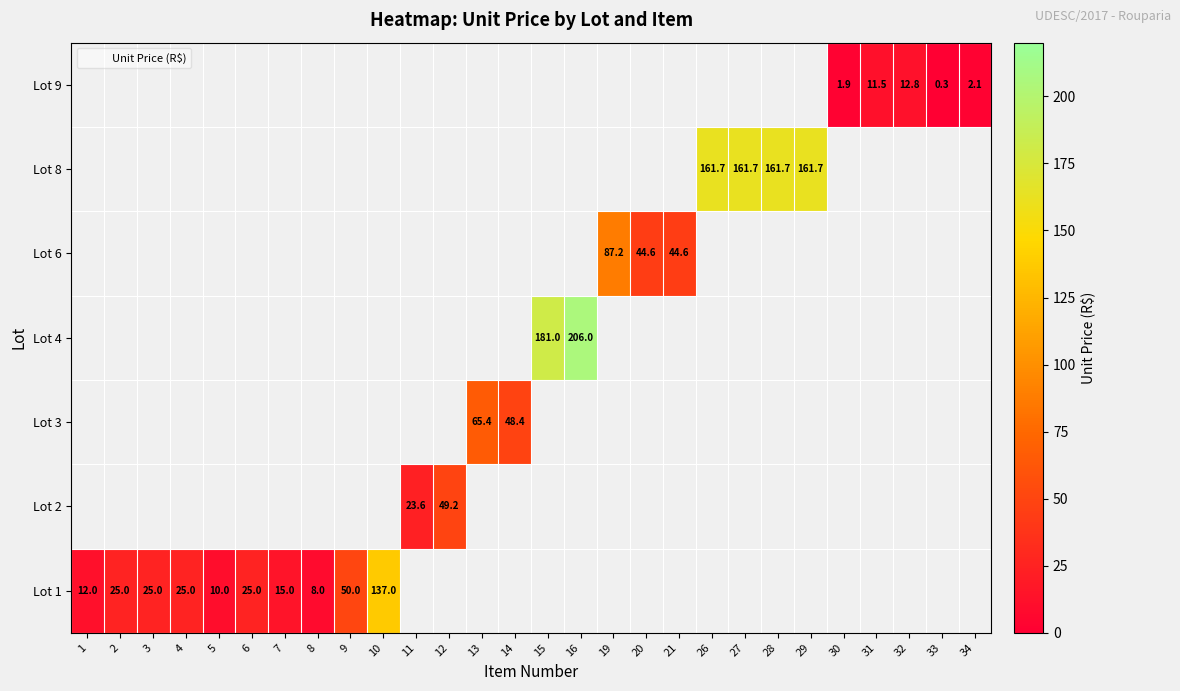

How many series are shown in this chart?

7